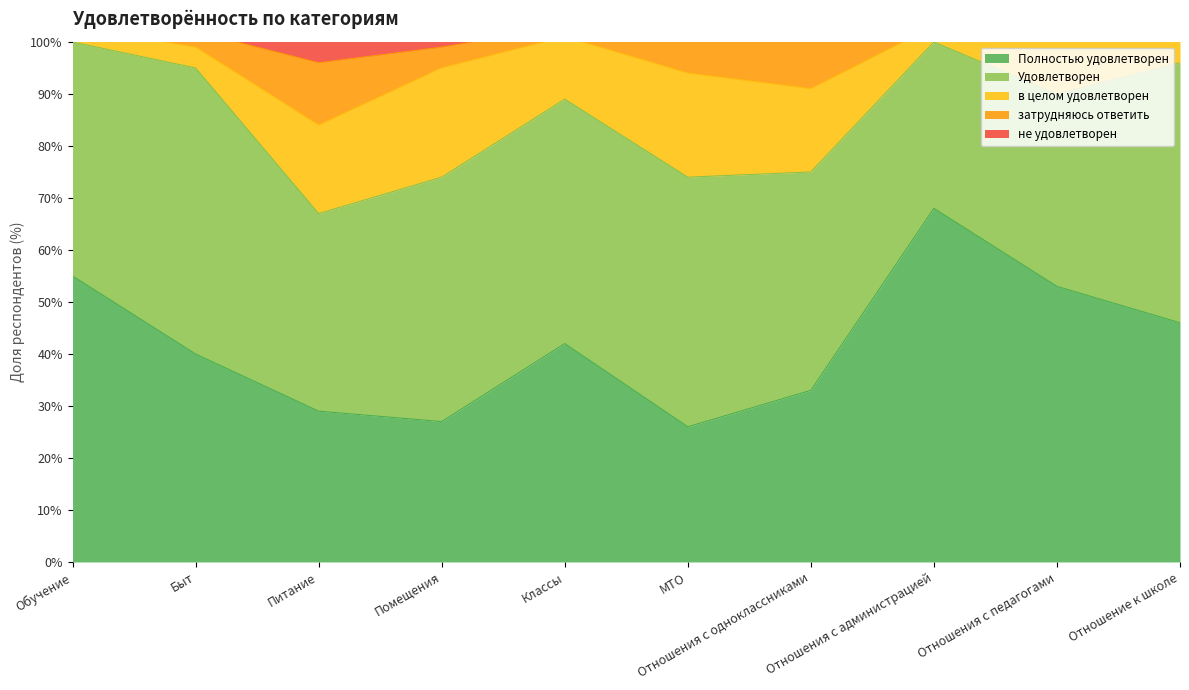

List the labels in order of в целом удовлетворен value, smallest first.

Обучение, Отношения с администрацией, Быт, Отношение к школе, Классы, Отношения с педагогами, Отношения с одноклассниками, Питание, МТО, Помещения